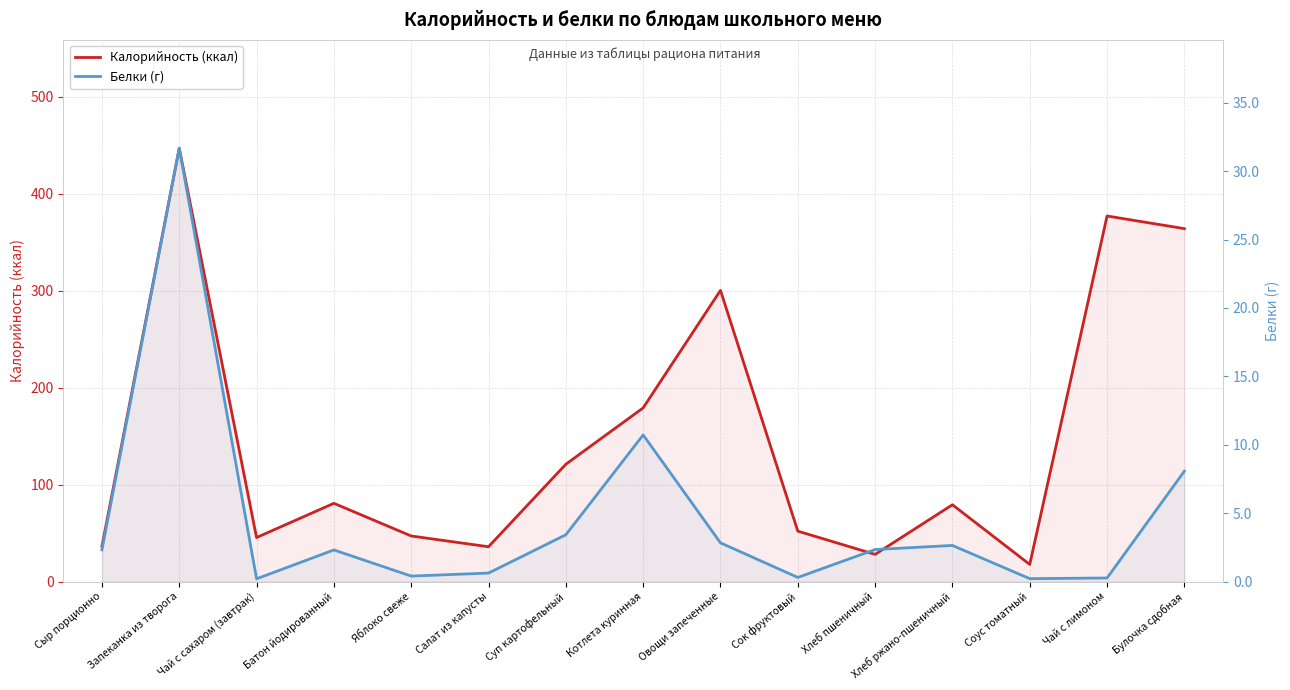

Count the number of categories in the chart.

15